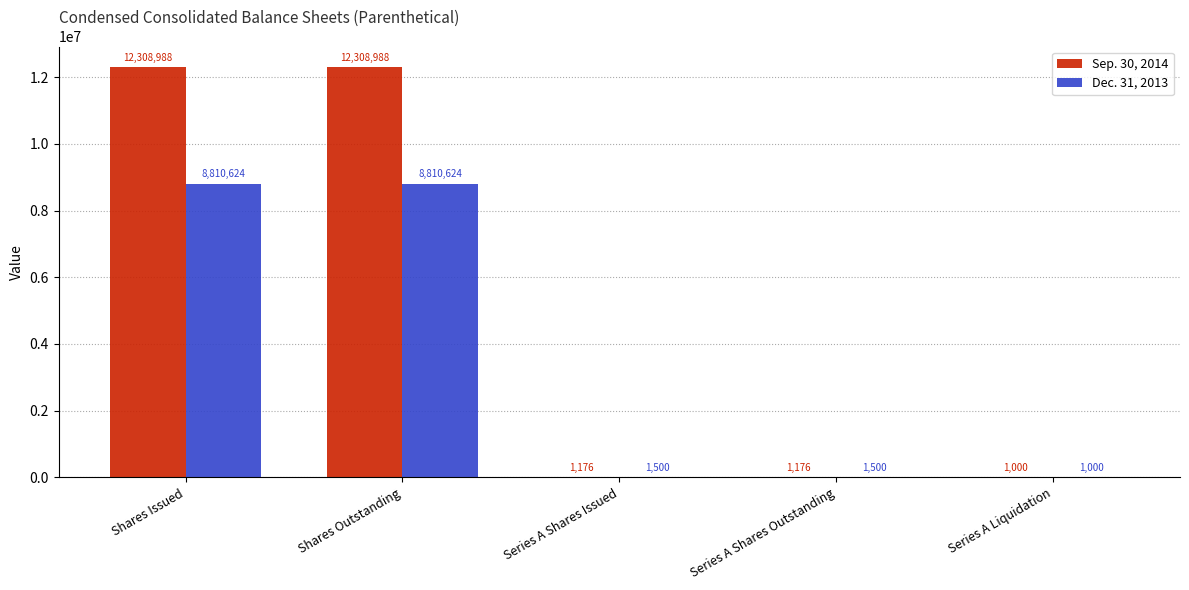

Between Shares Outstanding and Series A Liquidation, which series saw the biggest shift?

Sep. 30, 2014